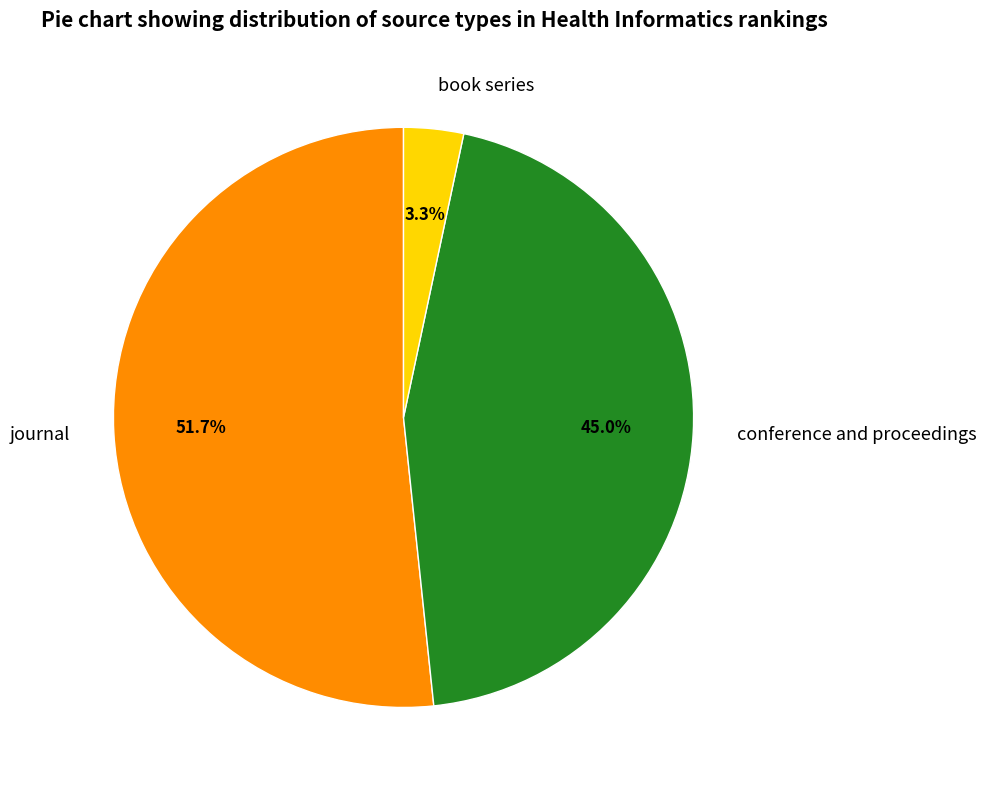

Is conference and proceedings the majority of the pie?

No